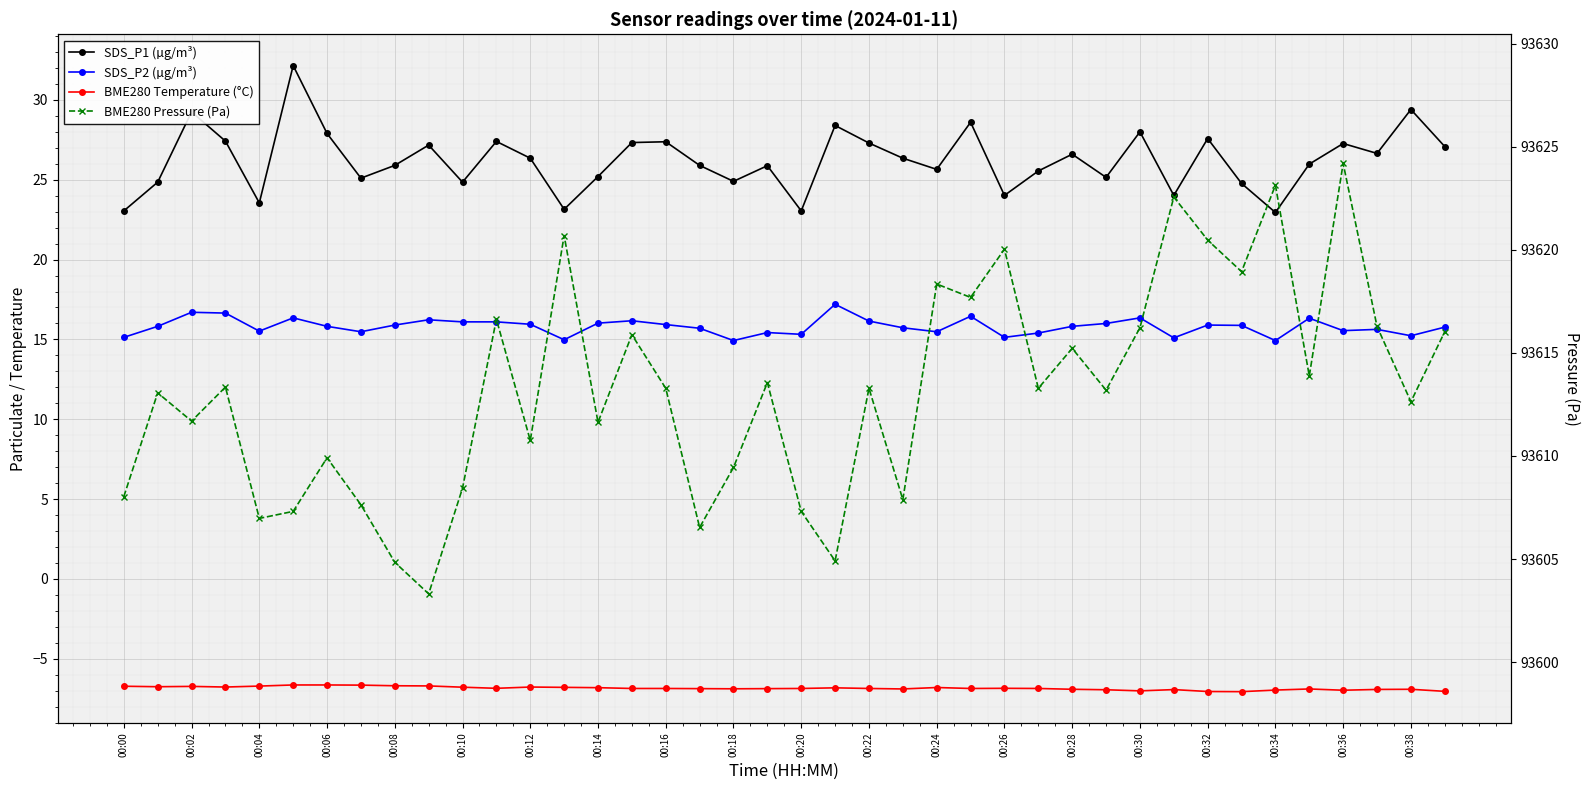

Reading left to right, transcribe all the data shown in this chart.

SDS_P1 (µg/m³): 23.1	24.9	29.2	27.4	23.6	32.1	27.9	25.1	25.9	27.2	24.9	27.4	26.4	23.1	25.2	27.3	27.4	25.9	24.9	25.9	23.1	28.4	27.3	26.4	25.6	28.6	24.0	25.6	26.6	25.1	28.0	24.0	27.6	24.8	22.9	26.0	27.3	26.6	29.4	27.1
SDS_P2 (µg/m³): 15.1	15.8	16.7	16.6	15.5	16.4	15.8	15.5	15.9	16.2	16.1	16.1	15.9	15.0	16.0	16.2	15.9	15.7	14.9	15.4	15.3	17.2	16.1	15.7	15.5	16.4	15.1	15.4	15.8	16.0	16.4	15.1	15.9	15.9	14.9	16.3	15.6	15.6	15.2	15.8
BME280 Temperature (°C): -6.7	-6.8	-6.7	-6.8	-6.7	-6.6	-6.6	-6.7	-6.7	-6.7	-6.8	-6.8	-6.8	-6.8	-6.8	-6.9	-6.9	-6.9	-6.9	-6.9	-6.9	-6.8	-6.9	-6.9	-6.8	-6.9	-6.8	-6.9	-6.9	-6.9	-7.0	-6.9	-7.0	-7.1	-7.0	-6.9	-7.0	-6.9	-6.9	-7.0
BME280 Pressure (Pa): 93608.0	93613.1	93611.7	93613.3	93607.0	93607.3	93609.9	93607.6	93604.8	93603.3	93608.4	93616.6	93610.8	93620.7	93611.6	93615.9	93613.3	93606.5	93609.4	93613.6	93607.3	93604.9	93613.3	93607.9	93618.3	93617.7	93620.0	93613.3	93615.2	93613.2	93616.2	93622.6	93620.5	93618.9	93623.1	93613.9	93624.2	93616.3	93612.6	93616.0